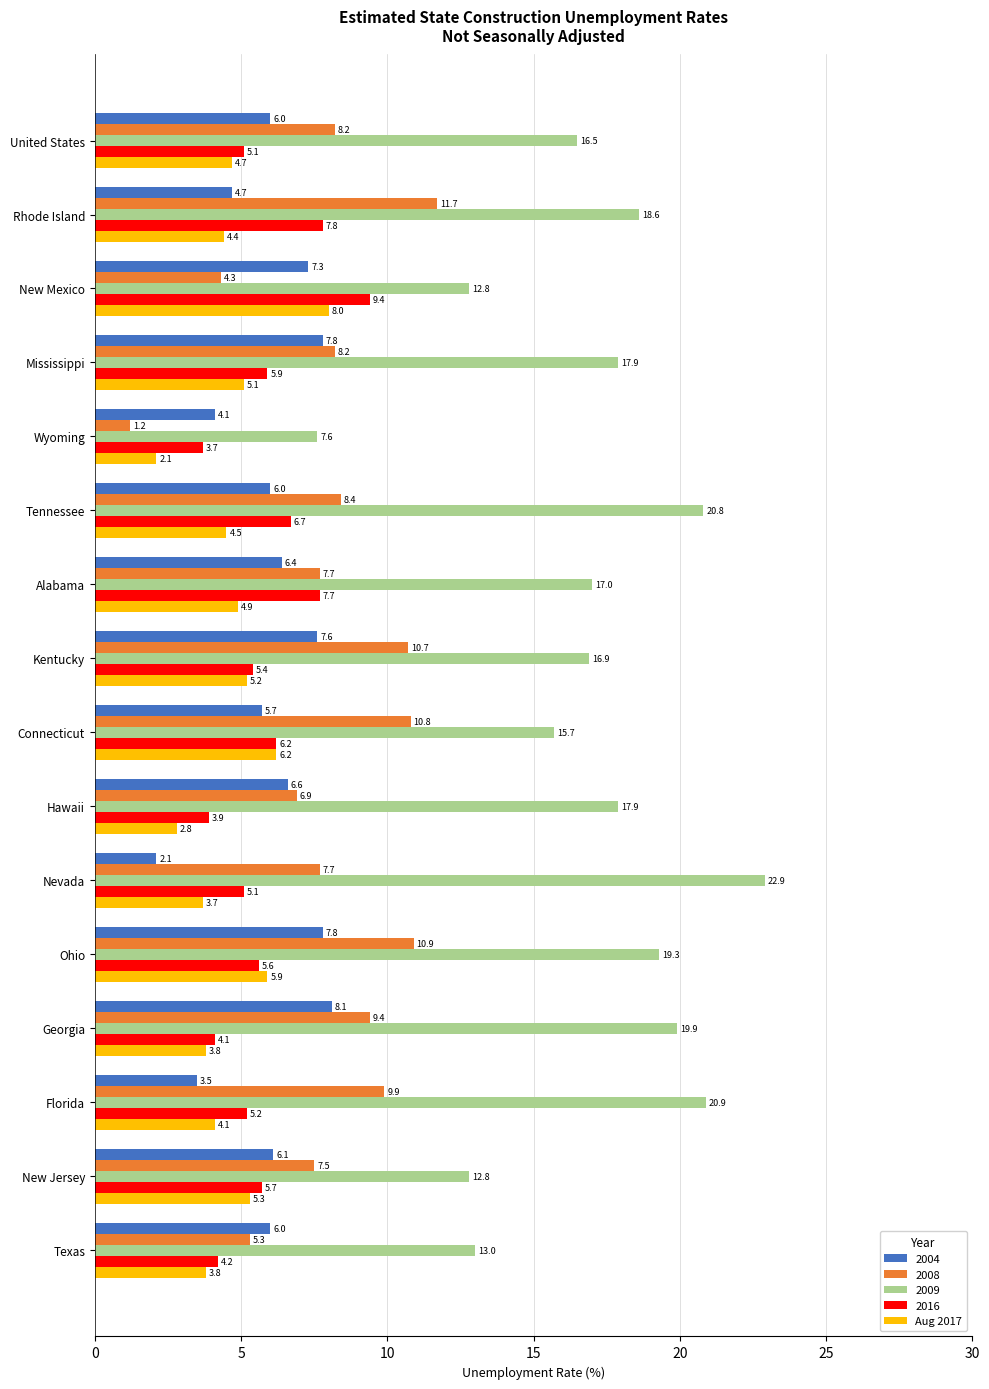

The value of 2004 at Mississippi is 7.8. True or false?

True